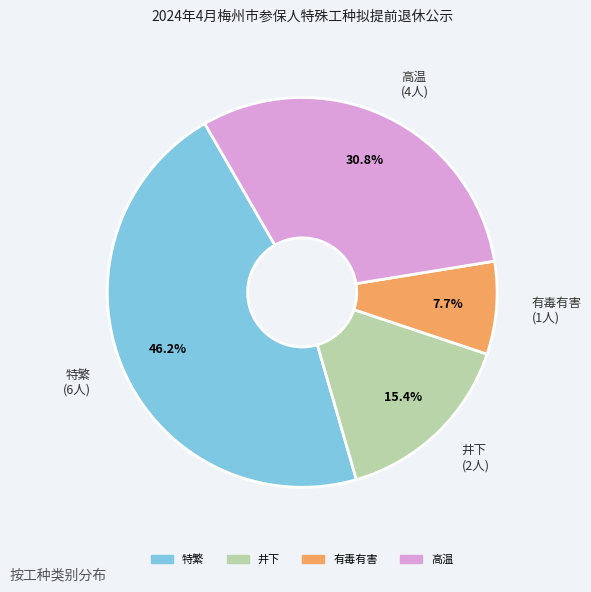

What is the smallest slice in the pie chart?

有毒有害